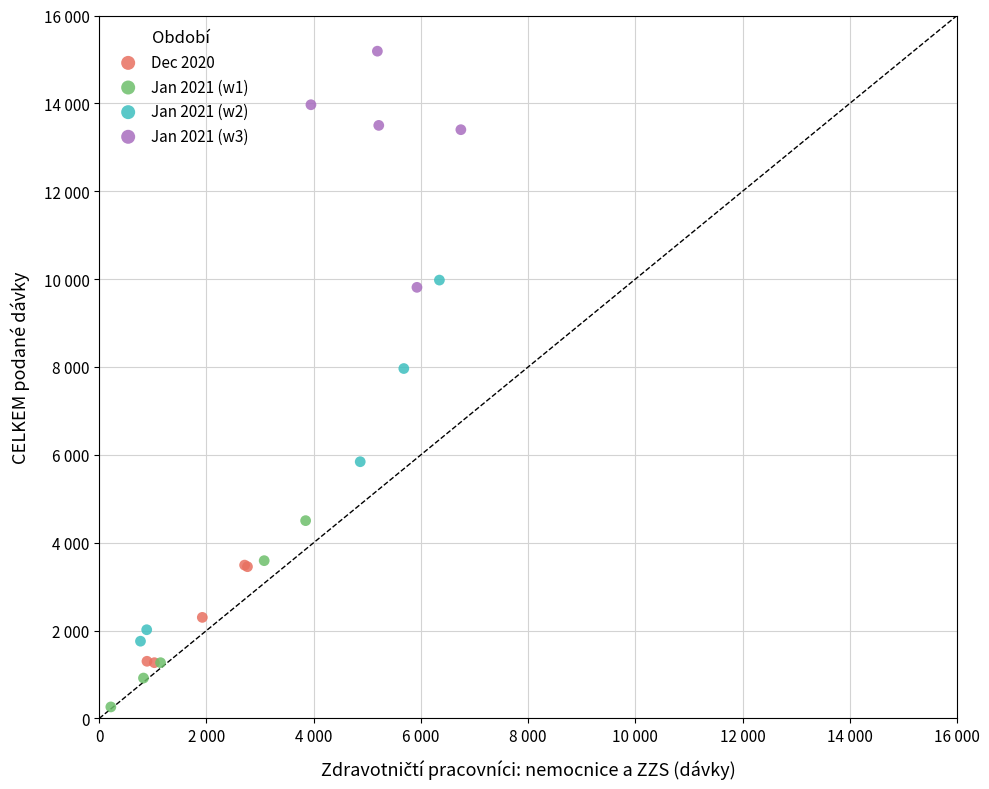

Which series reaches the minimum Y coordinate?

Jan 2021 (w1)